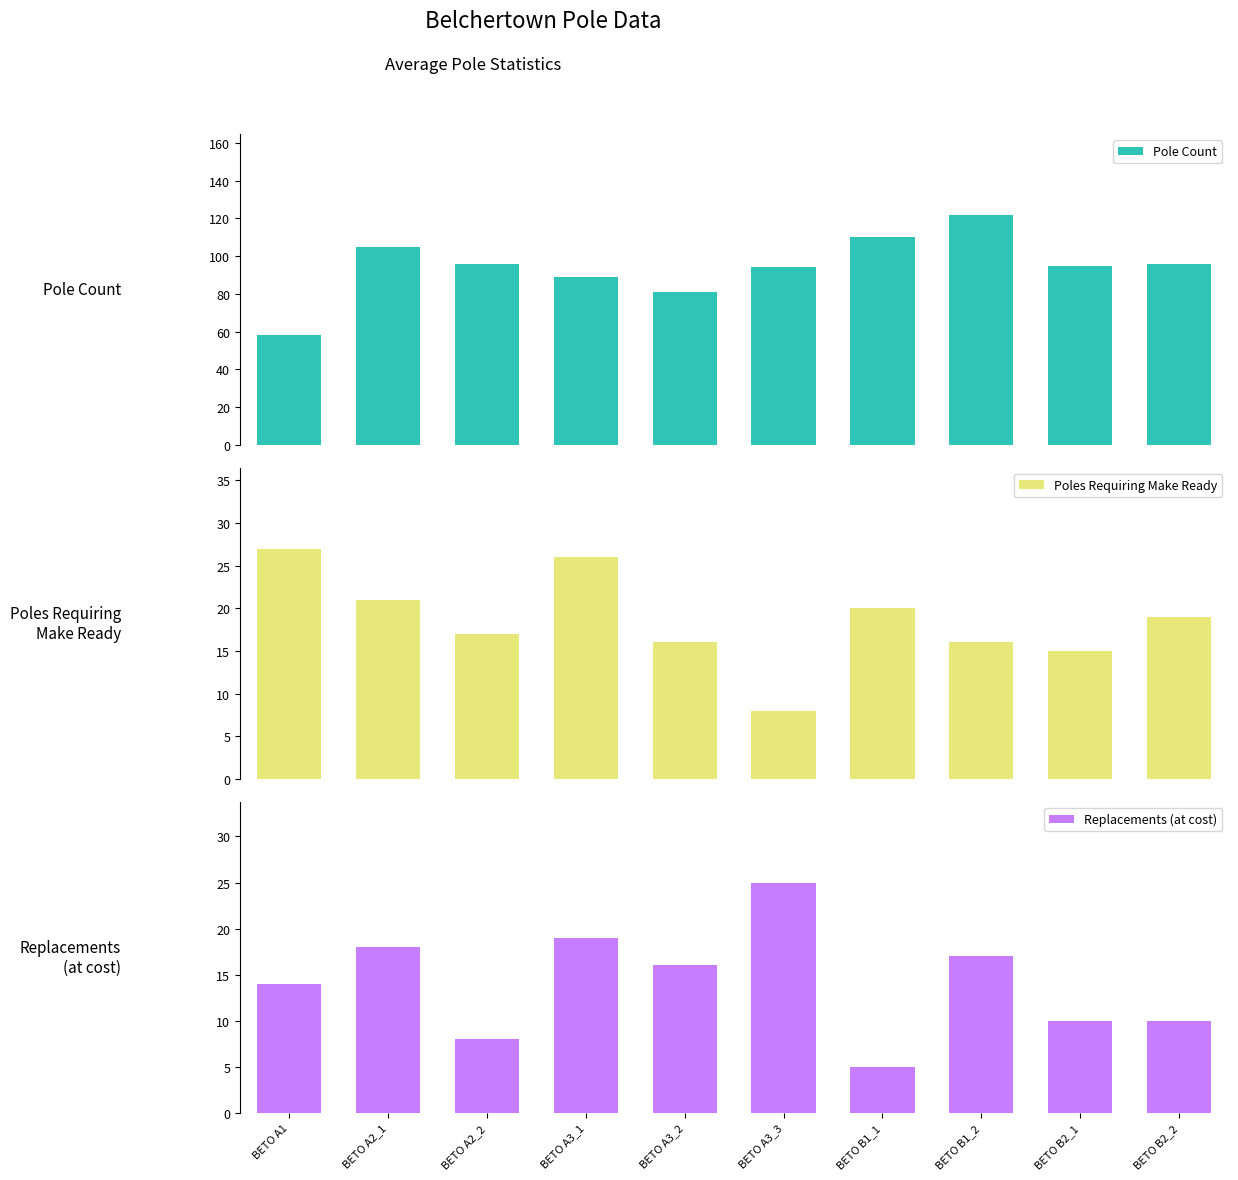

How many data points in Pole Count are above 96?

3